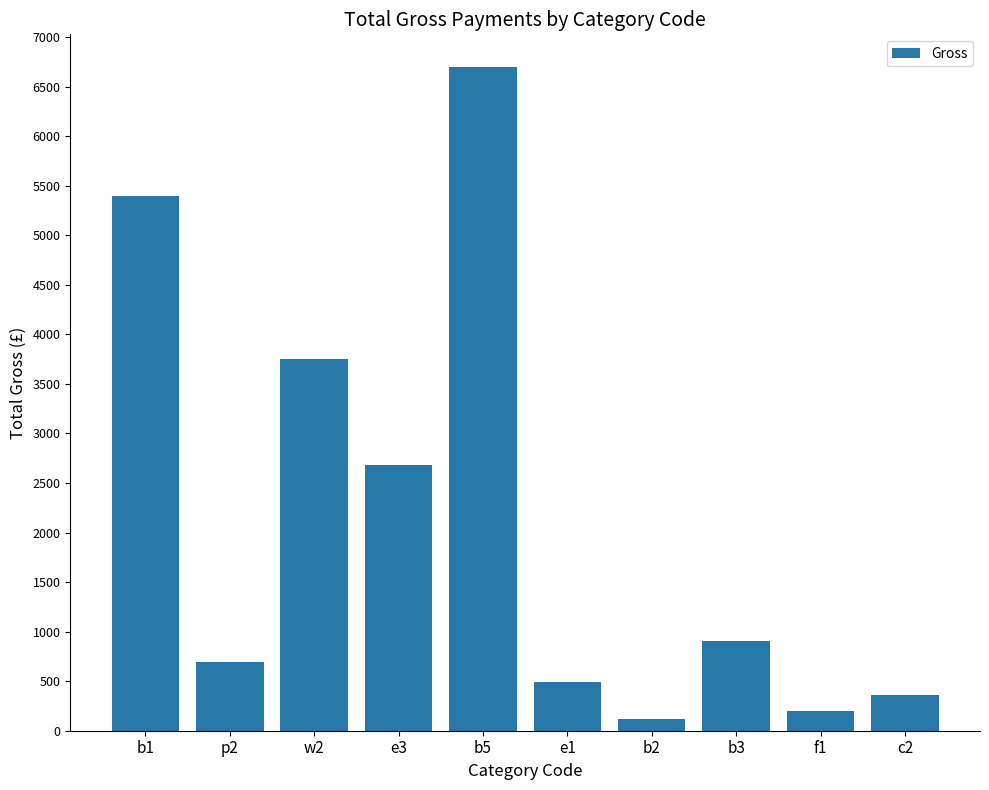

Reading right to left, list all the values displayed in this chart.

c2=360.0	f1=200.0	b3=909.4	b2=114.3	e1=491.4	b5=6693.6	e3=2678.5	w2=3751.3	p2=695.9	b1=5401.6